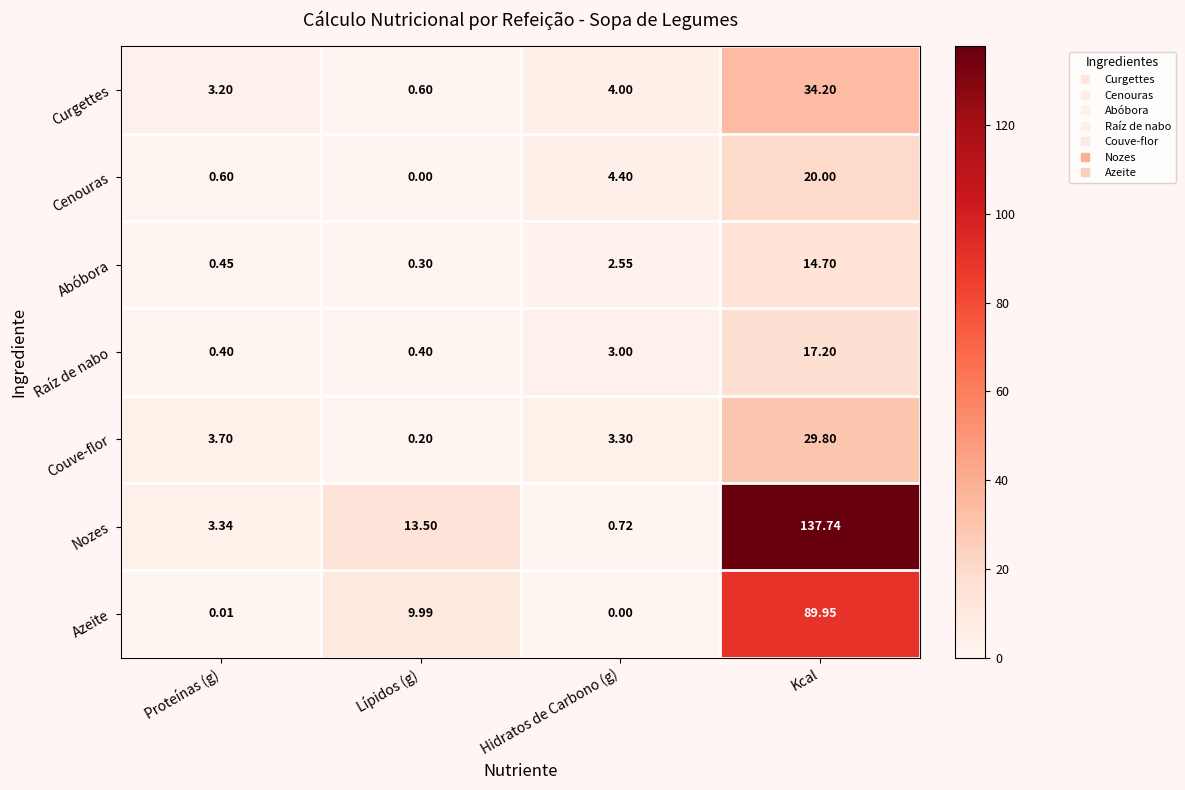

Between Proteínas (g) and Hidratos de Carbono (g), which series saw the biggest shift?

Cenouras